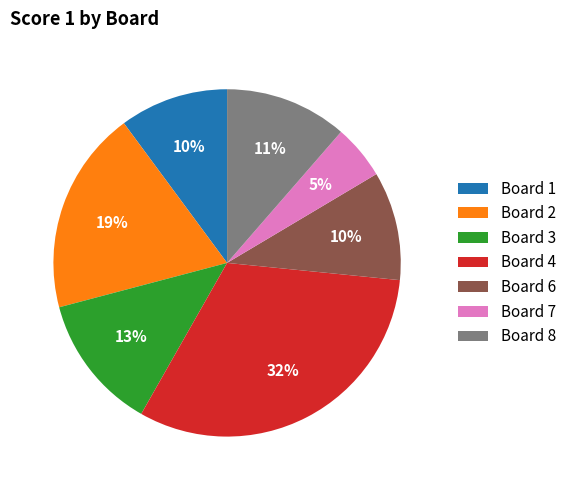

What is the largest slice in the pie chart?

Board 4